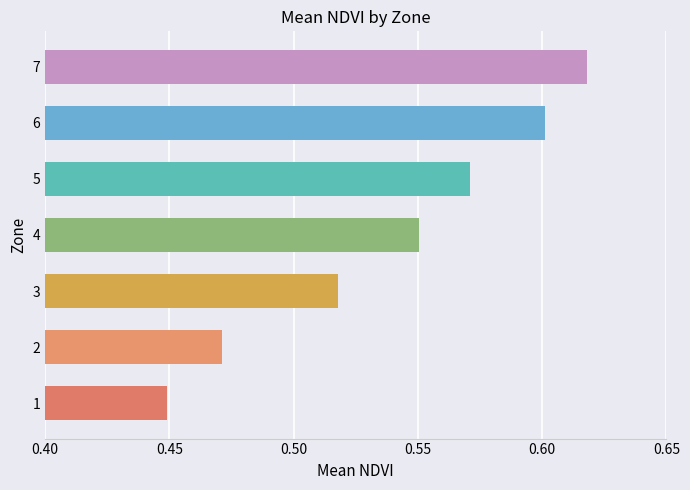

What is the difference between the second highest and second lowest values?

0.1